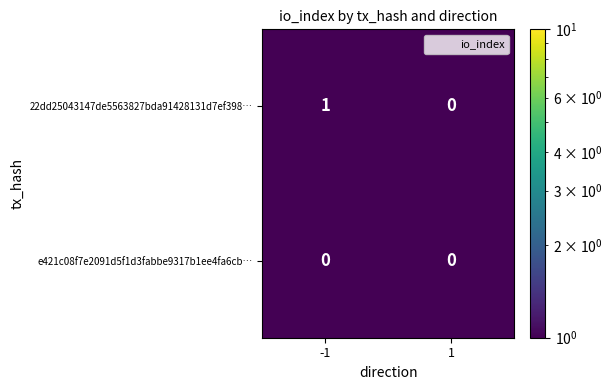

Which category has the highest value across all series?

-1